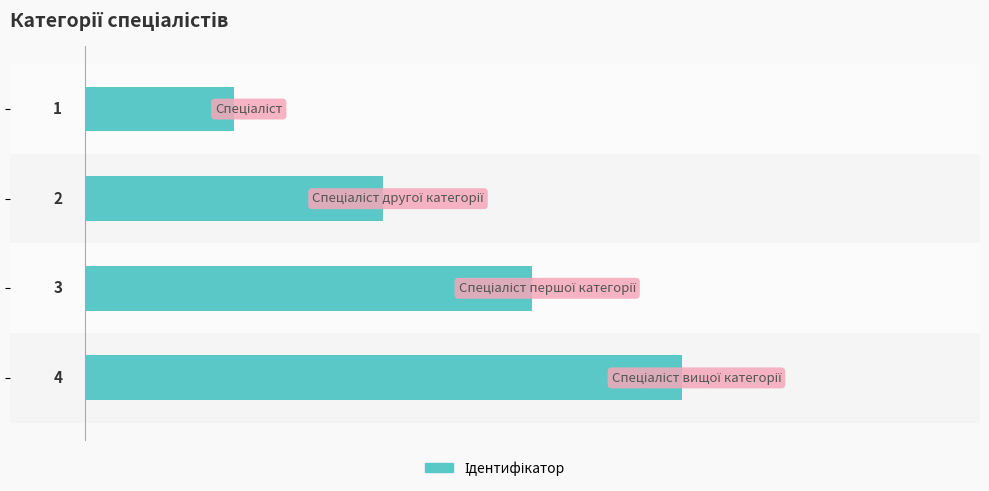

Count the values in the range 2 to 4.

3